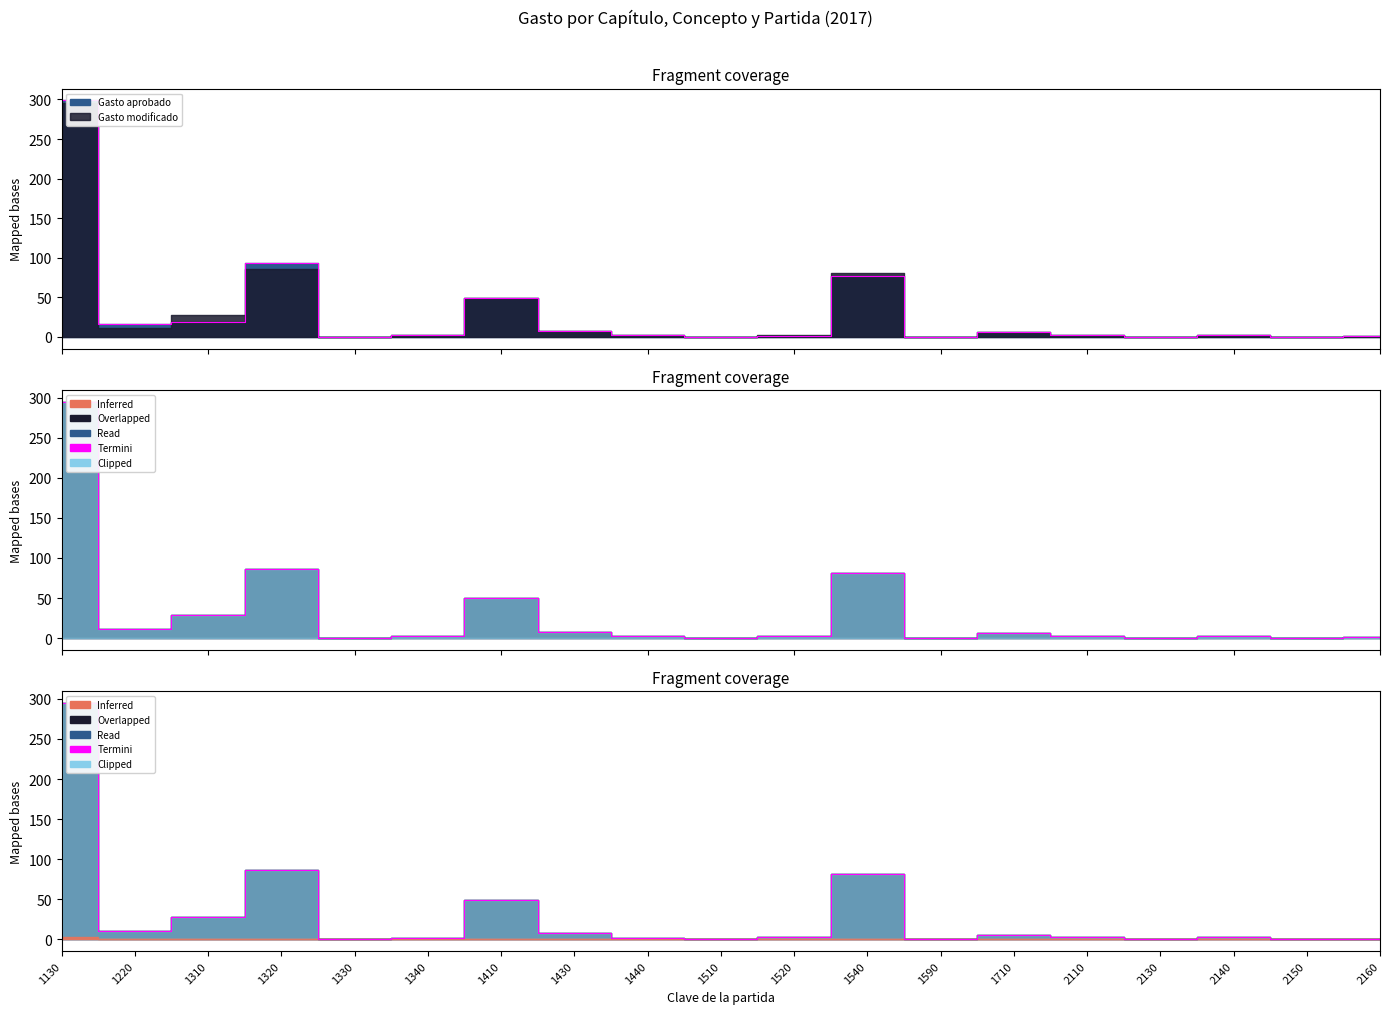

How many points are lower than both their immediate neighbors (excluding endpoints)?

6